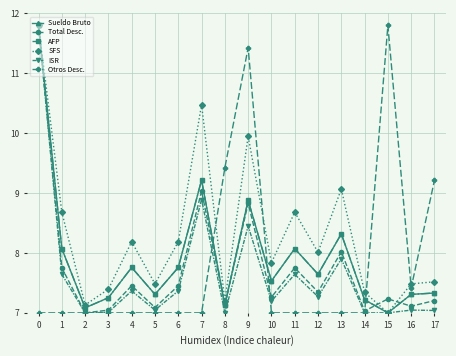

Between 4 and 5, which series saw the biggest shift?

SFS